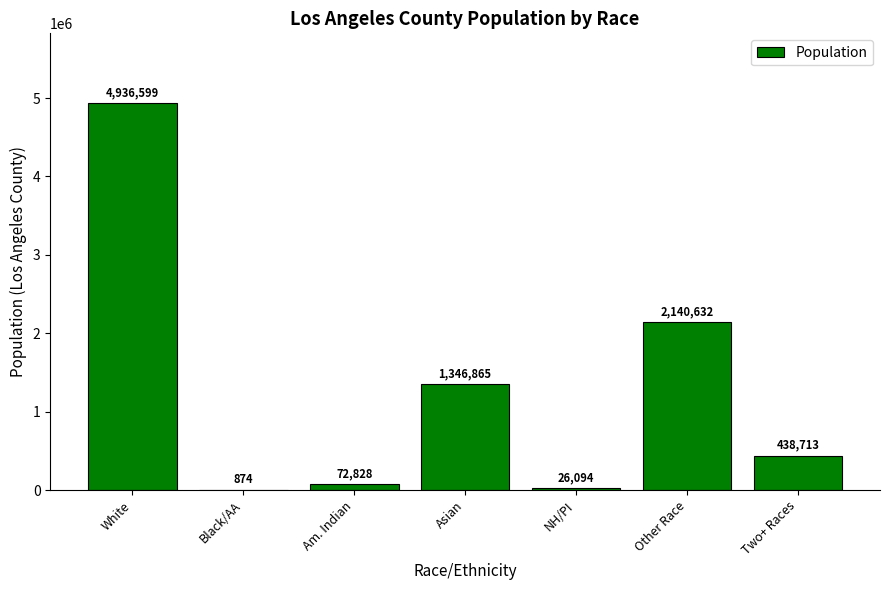

What is the sum of all values?

8962605